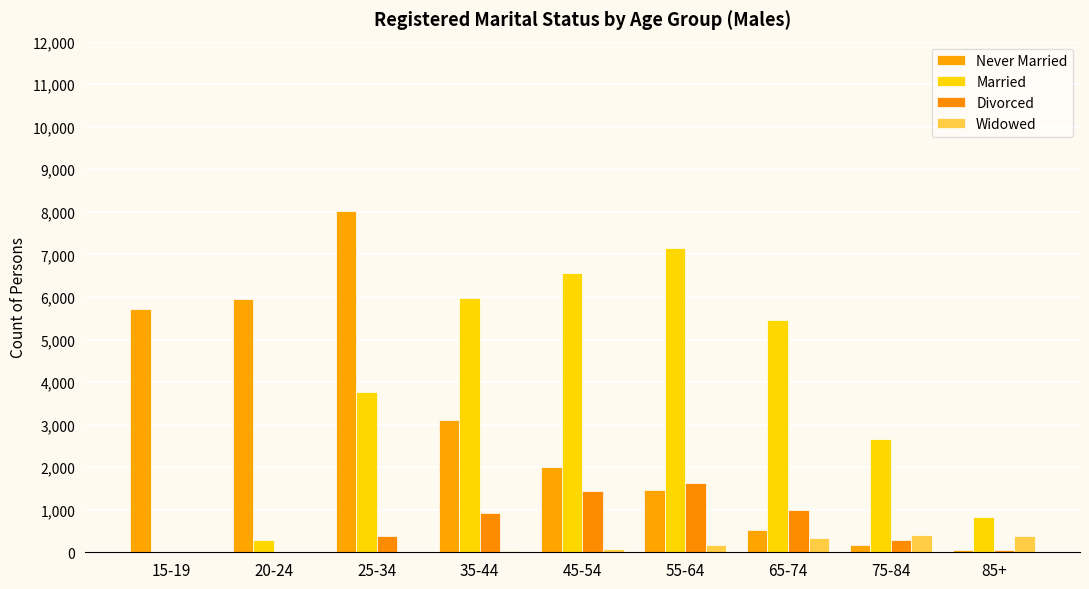

How many series are shown in this chart?

4